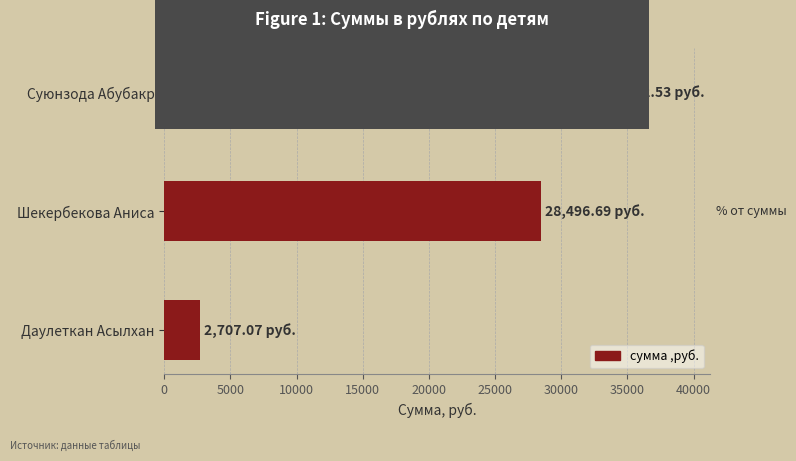

What is the difference between the maximum and minimum values?

30285.5